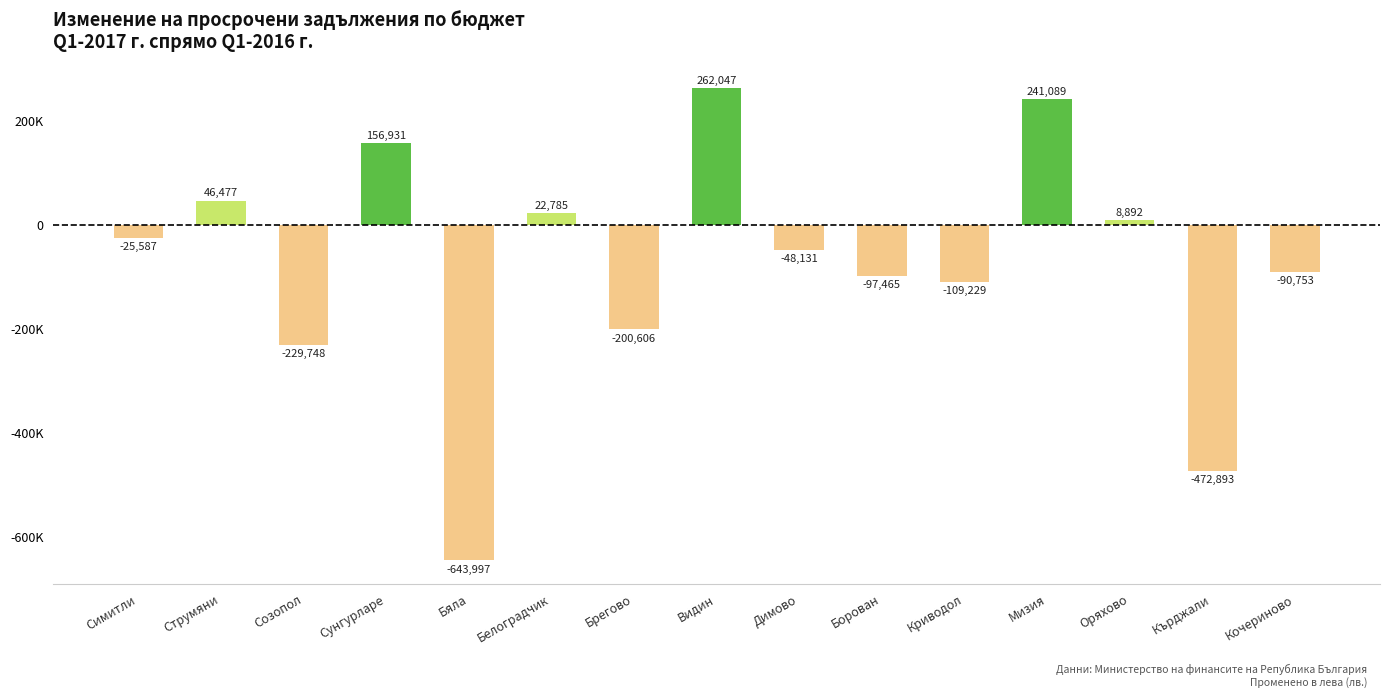

Are the bars horizontal?

No